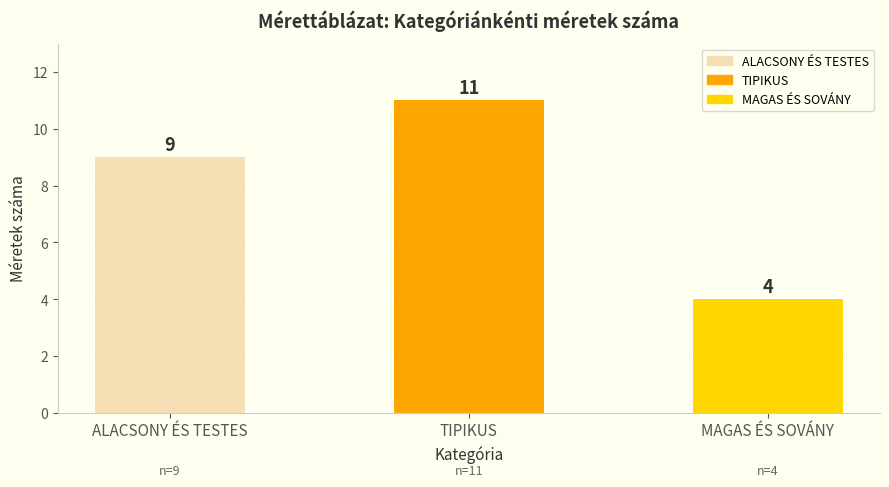

What is the value of the 3rd bar from the left?

4